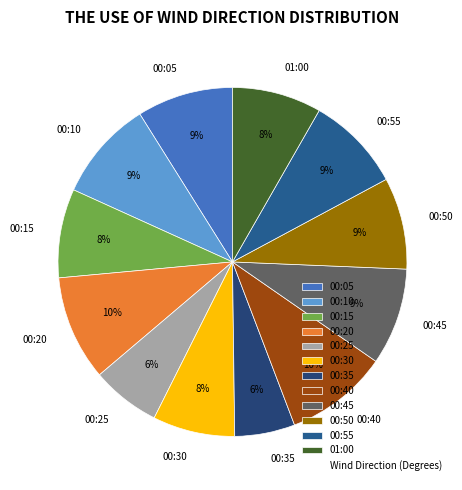

To the nearest percent, what is the average slice percentage?

8%